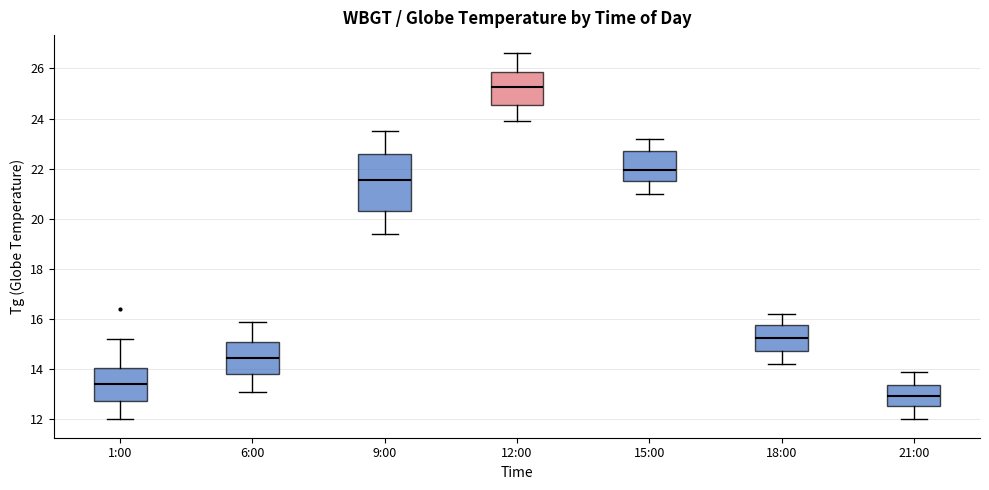

Which box has the highest median line?

12:00